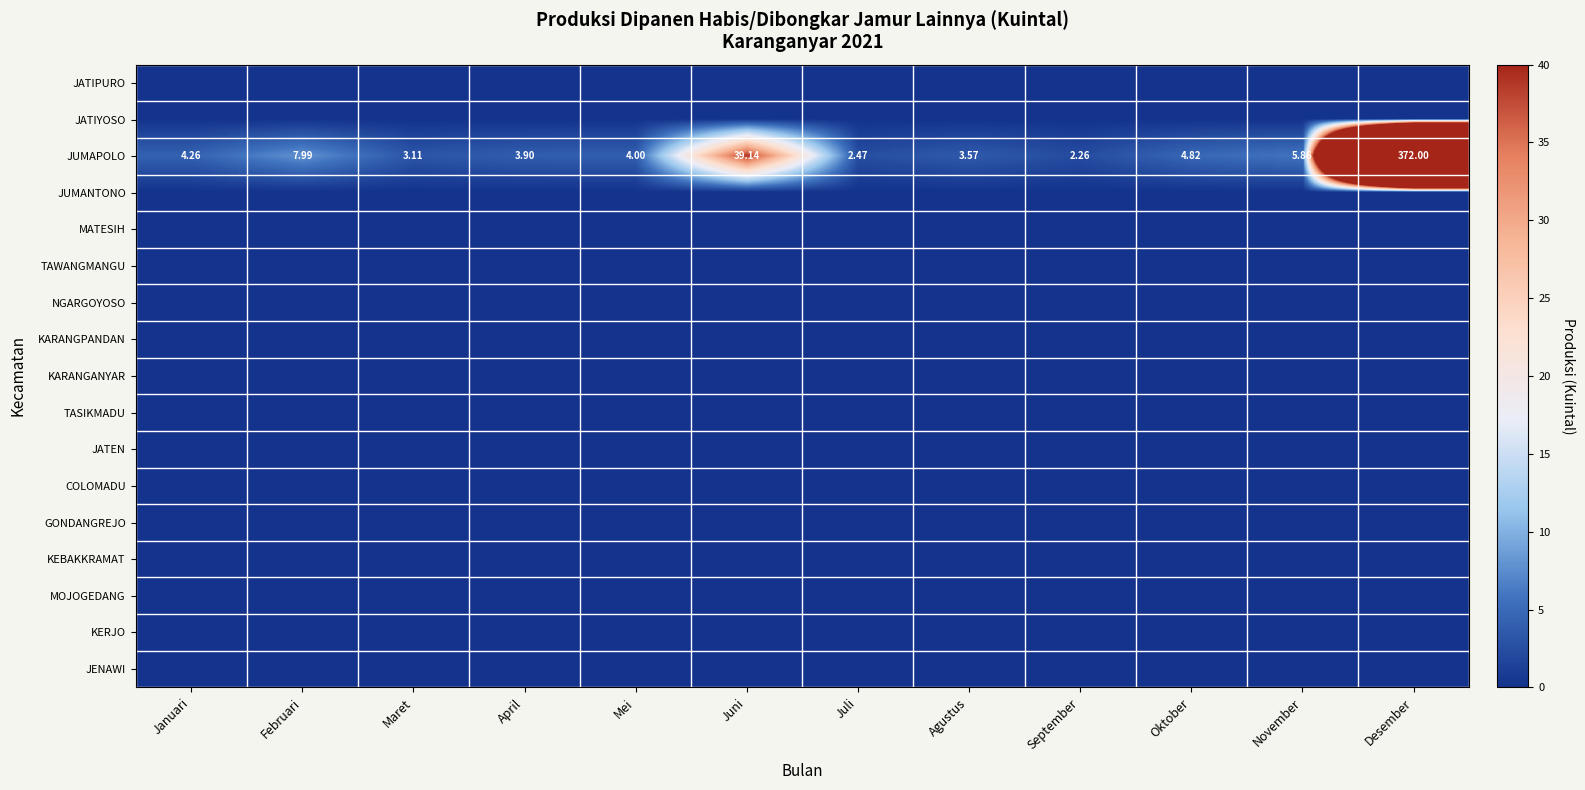

At which label does JUMAPOLO first exceed 4?

Januari